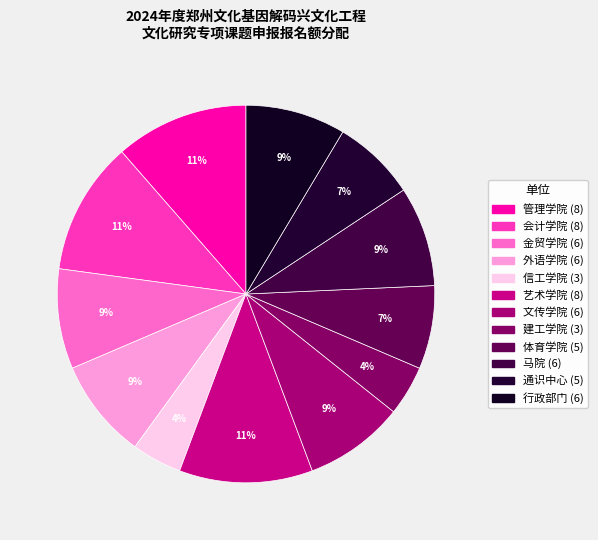

How many slices are in this pie chart?

12